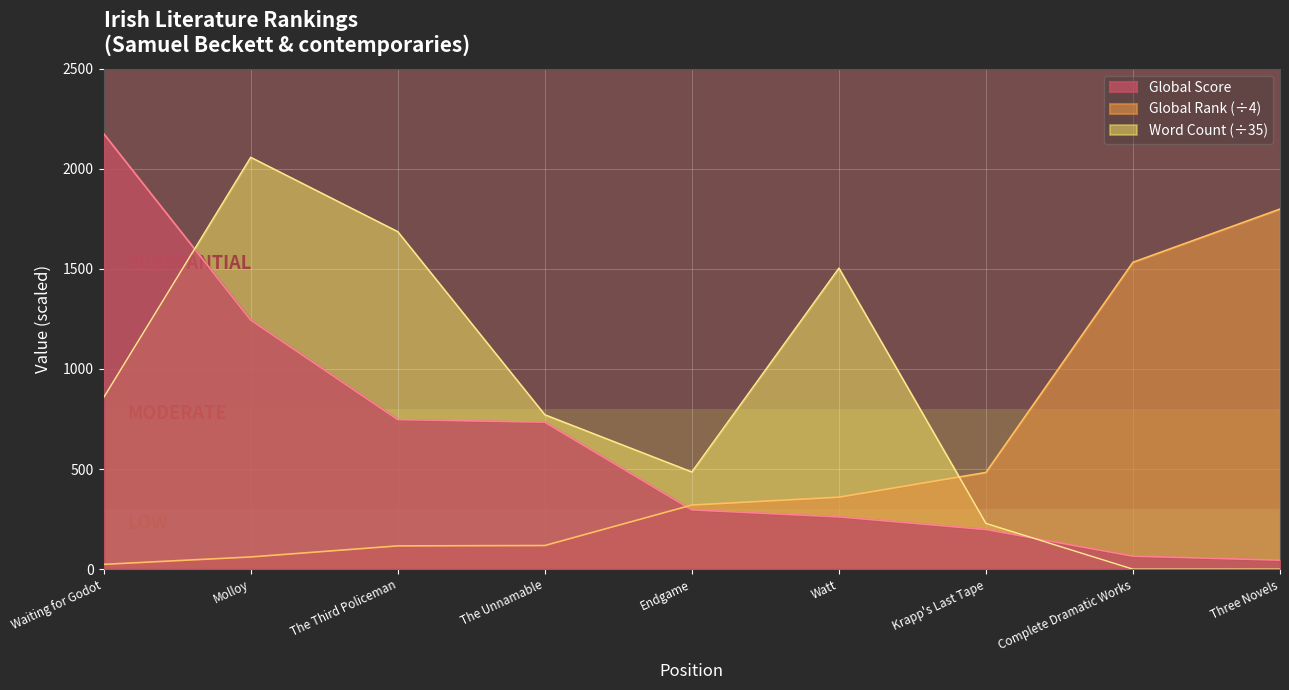

What is the total value across all series at The Unnamable?

1623.4